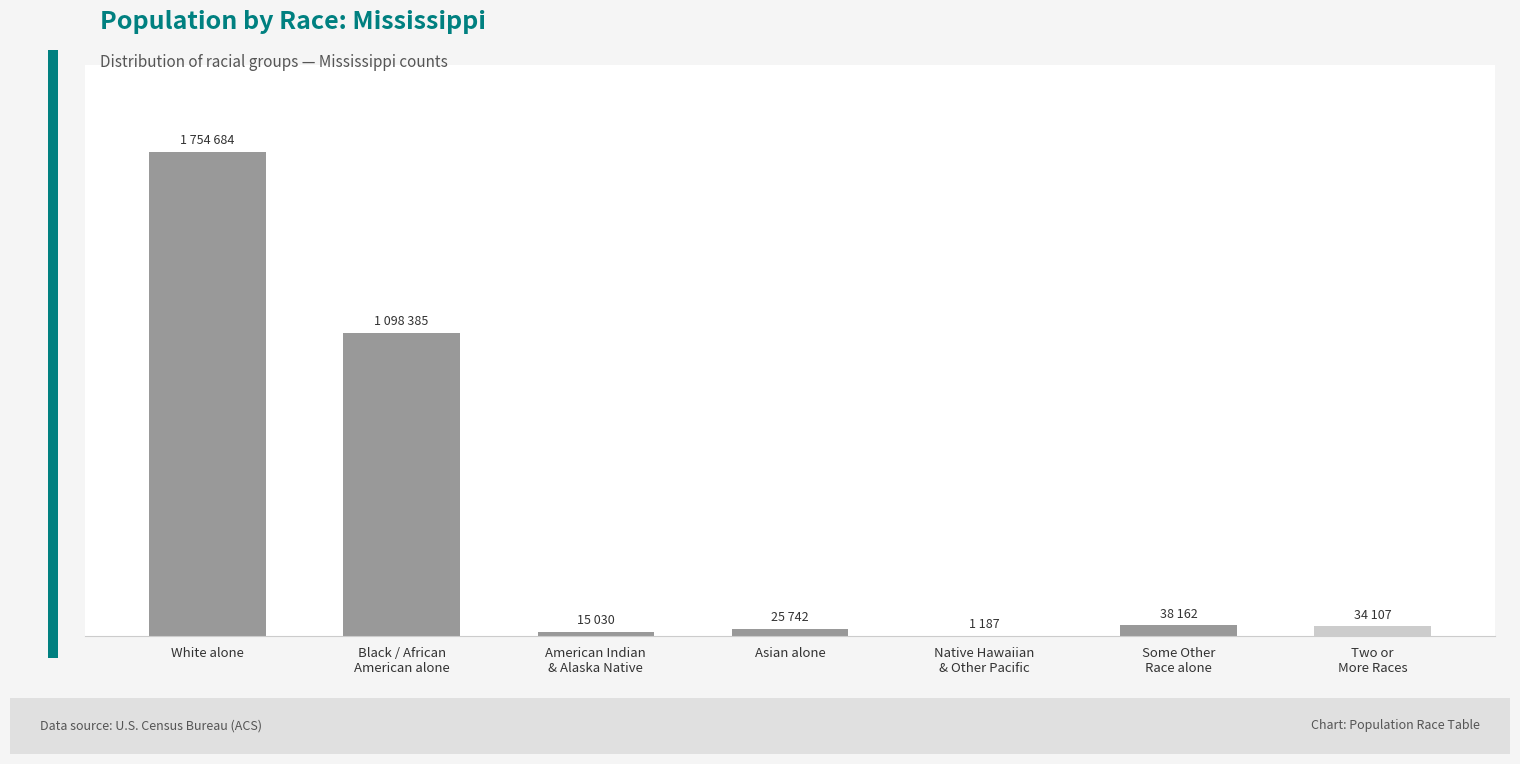

At which category does the chart reach its minimum across all series?

Native Hawaiian
& Other Pacific